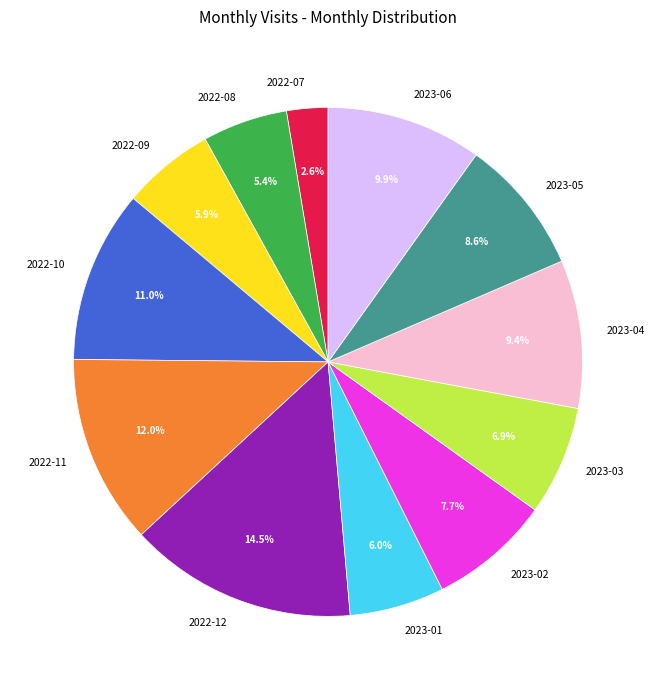

To the nearest percent, what is the difference between the largest and smallest slice percentages?

12%